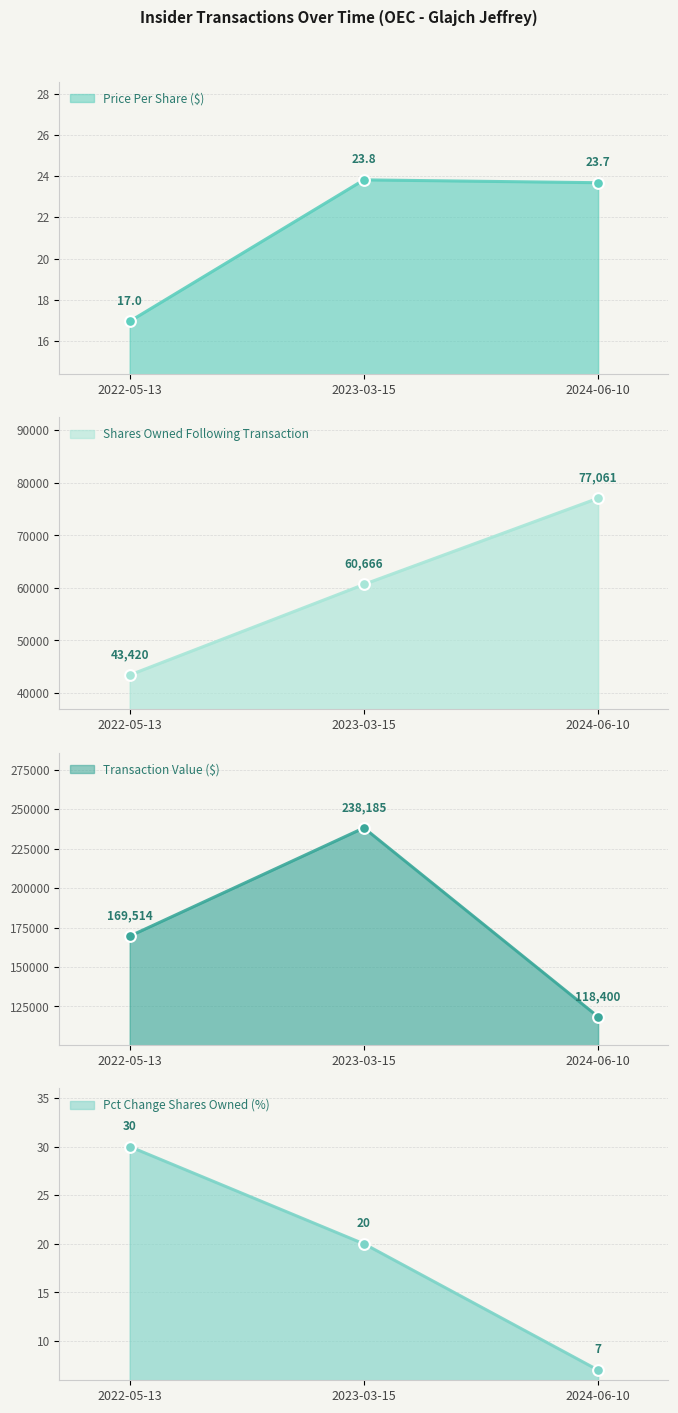

Which series has the largest total across all categories?

transactionValue